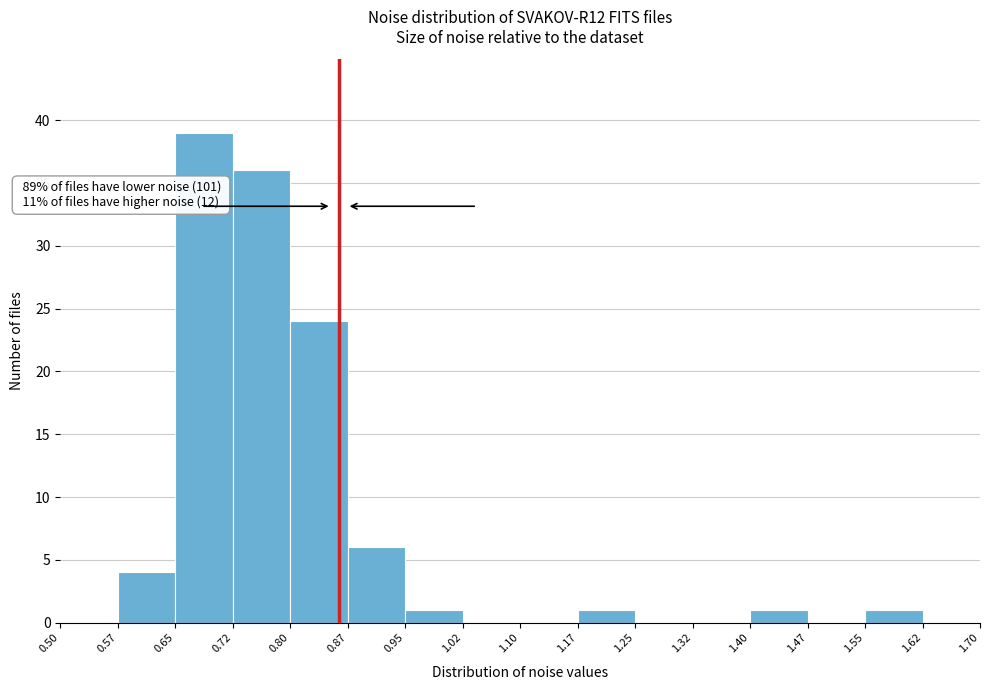

Which range on the x-axis has the tallest bar?

0.65 to 0.72